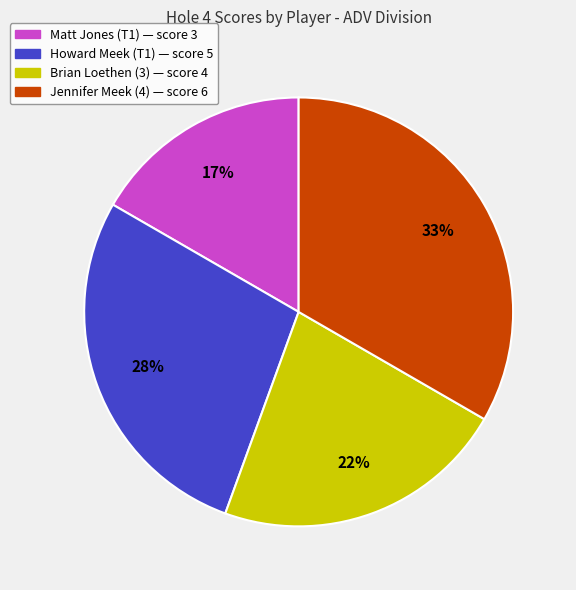

Do Jennifer Meek (4) and Howard Meek (T1) together represent more than half of the pie?

Yes